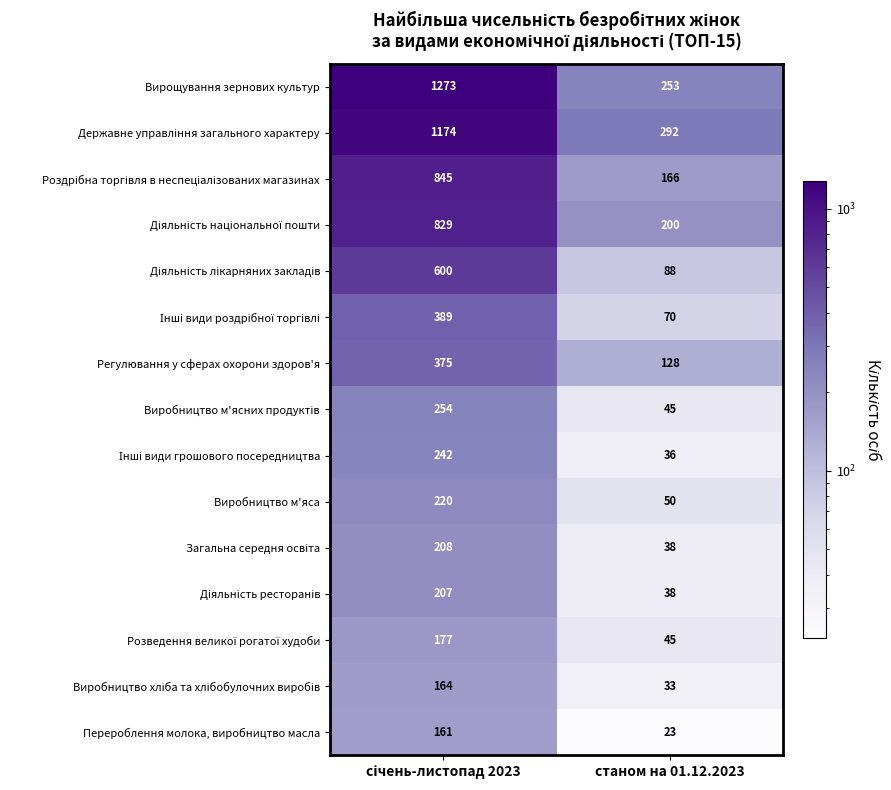

At how many categories does at least one series exceed 369?

1